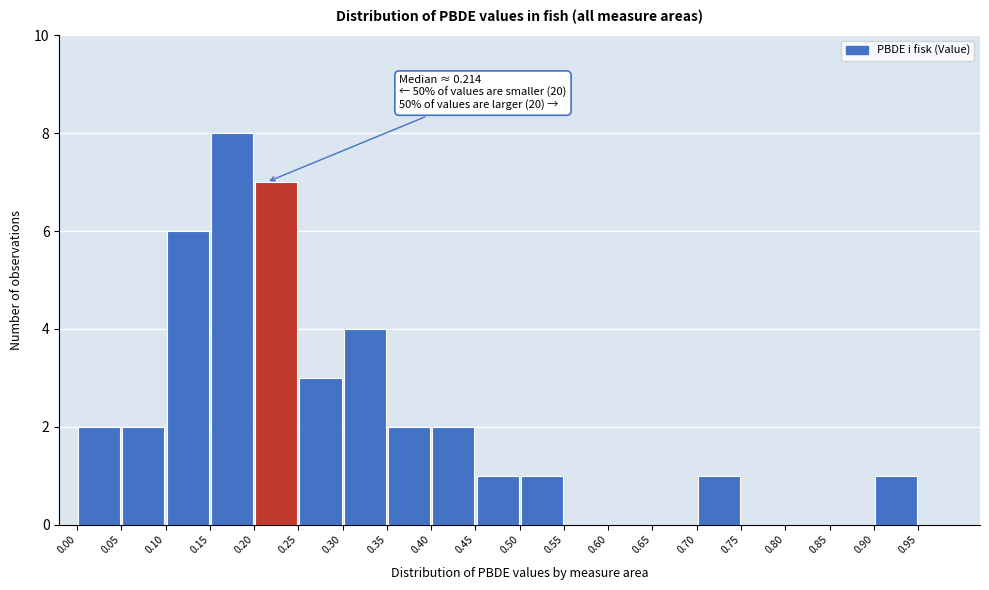

Which range on the x-axis has the tallest bar?

0.15 to 0.20